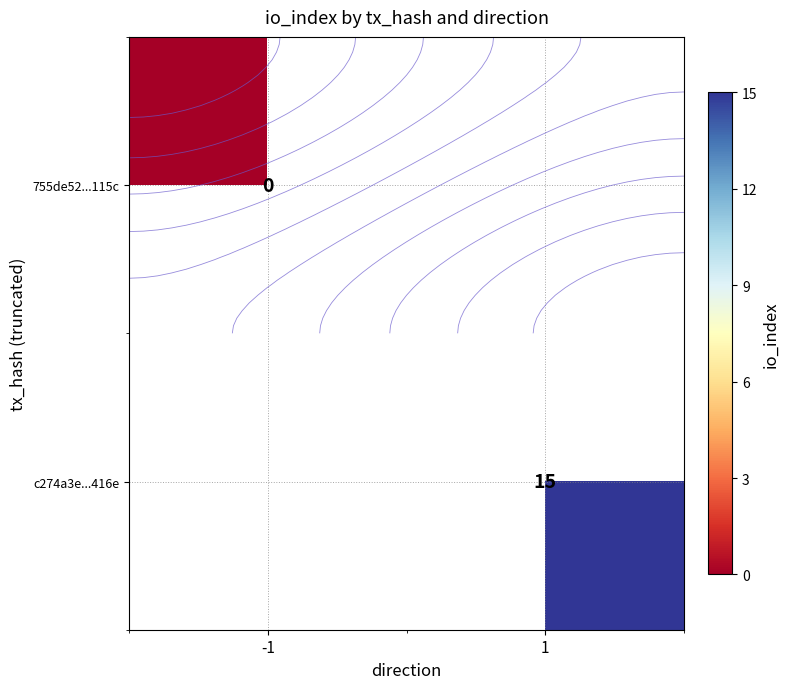

At which category does the chart reach its peak across all series?

1